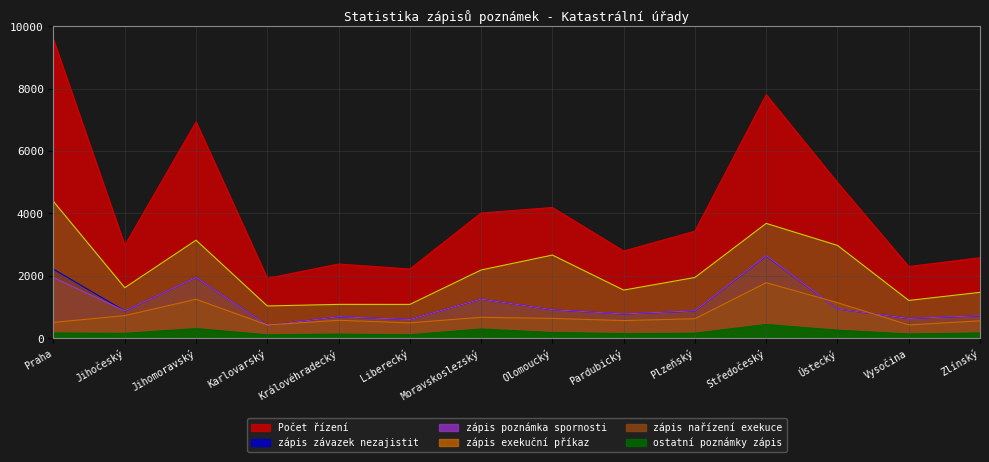

What is the difference between the zápis nařízení exekuce values at Praha and Liberecký?

3297